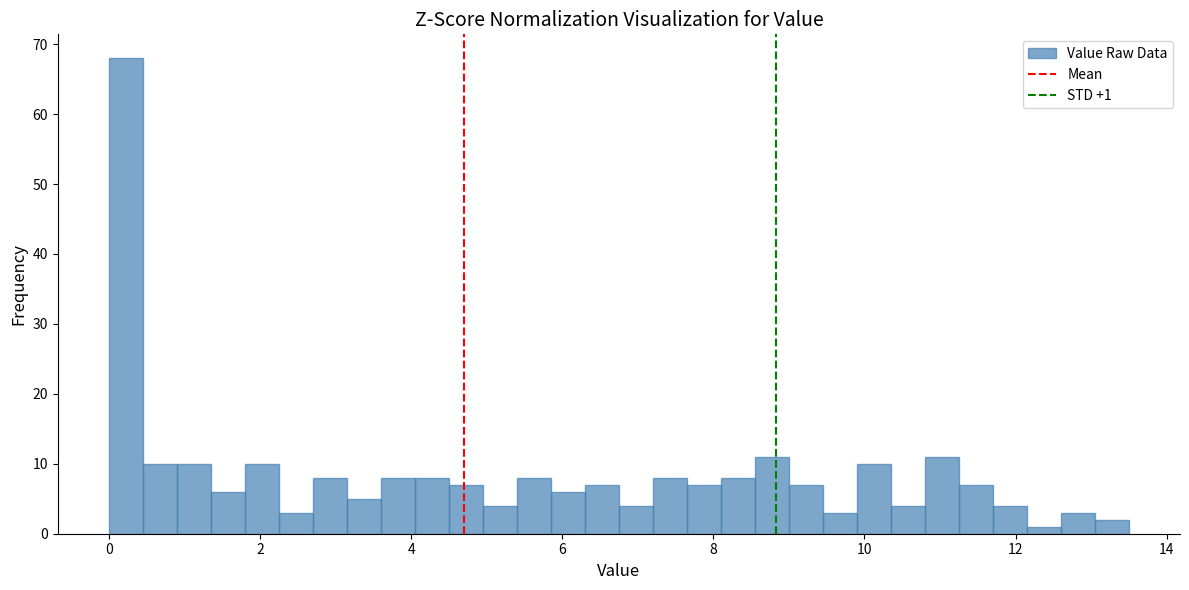

Around what value on the x-axis is the tallest bar? Give the approximate position of its centre, as read against the axis.

0.2